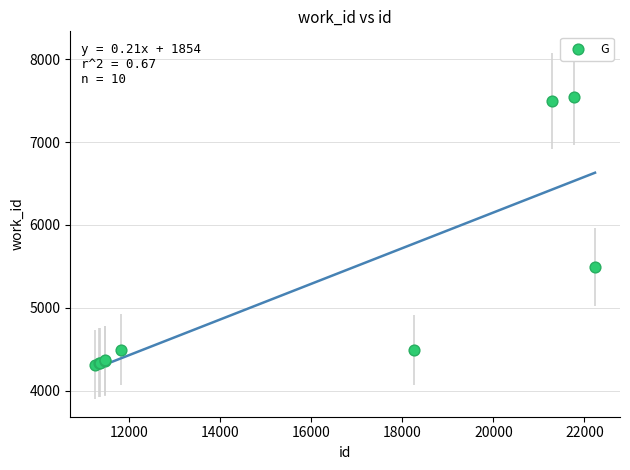

What Y value in the scatter plot is closest to 5930?

5494